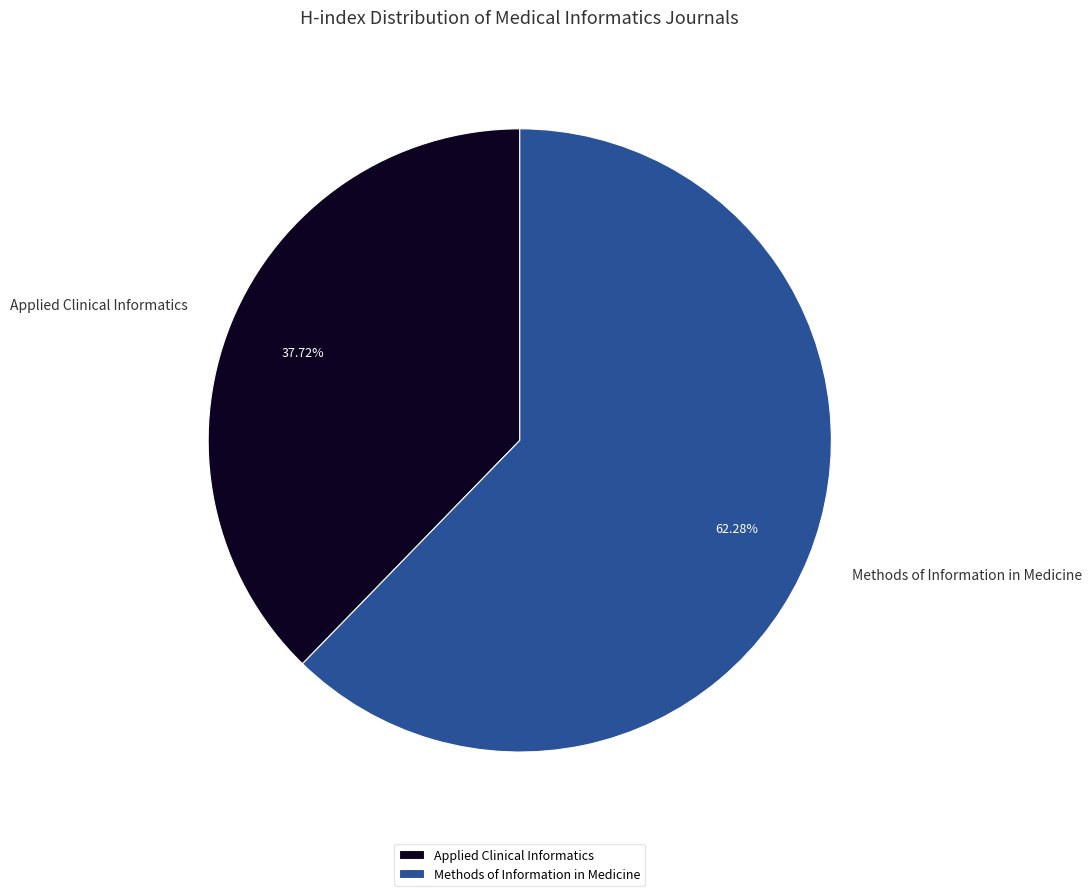

How many slices are in this pie chart?

2